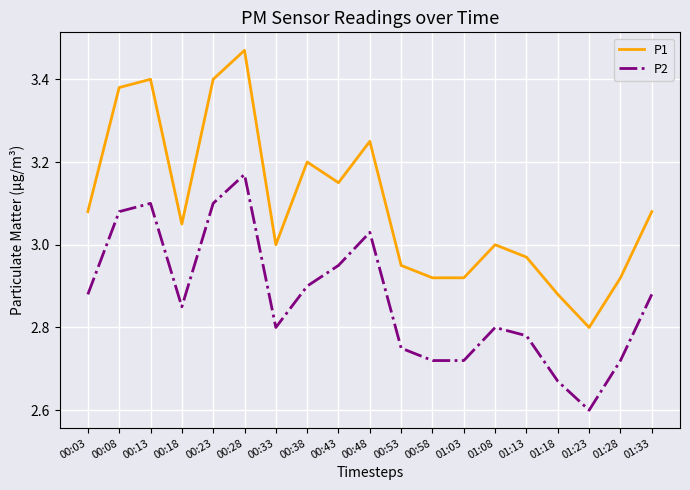

At which label is P2 closest to 2?

01:23